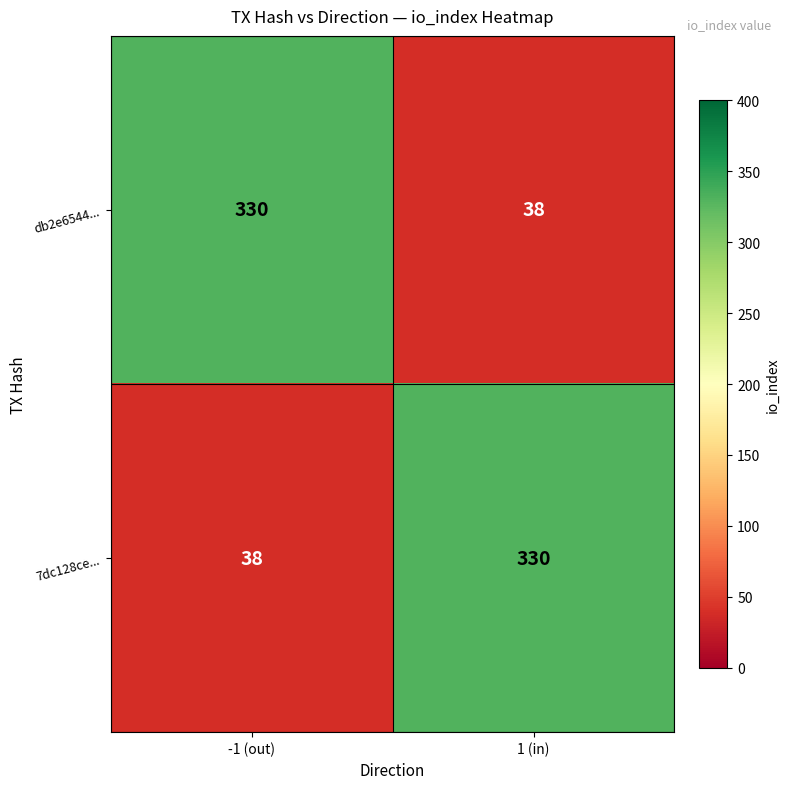

How many data points in 7dc128ce... are less than 330?

1